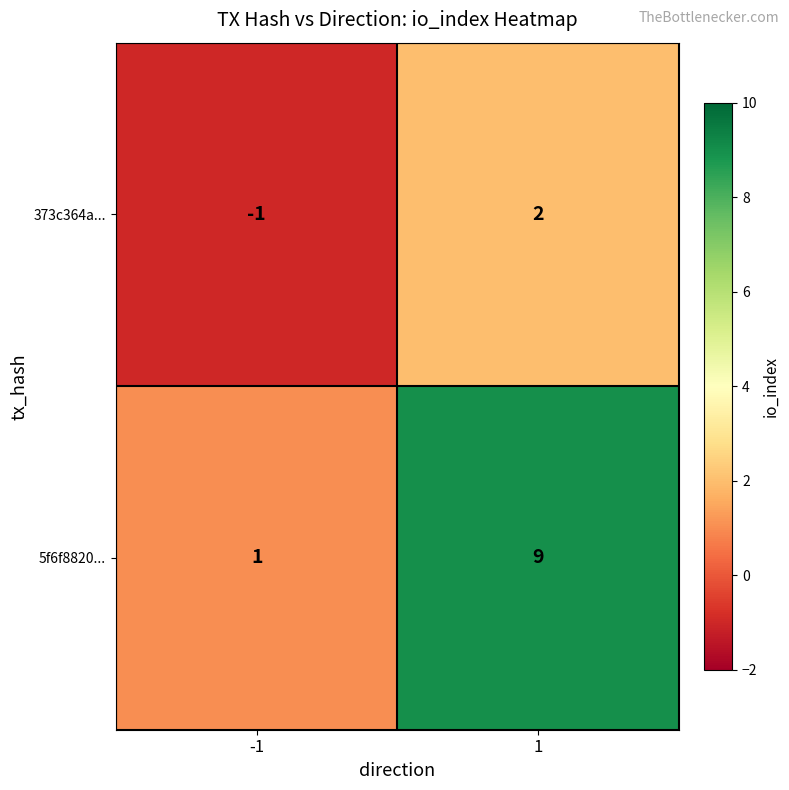

At how many categories does at least one series exceed 6?

1